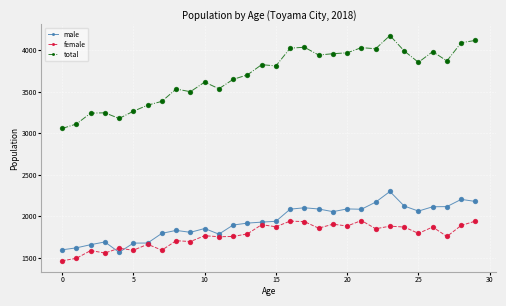

Which series has the largest total across all categories?

total